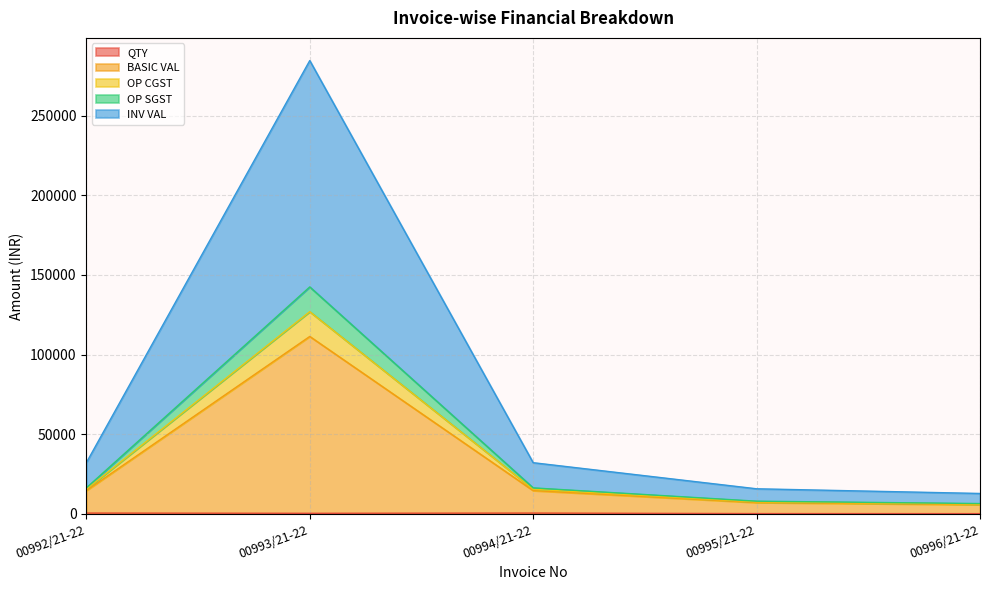

True or false: OP CGST and QTY cross at least once.

False